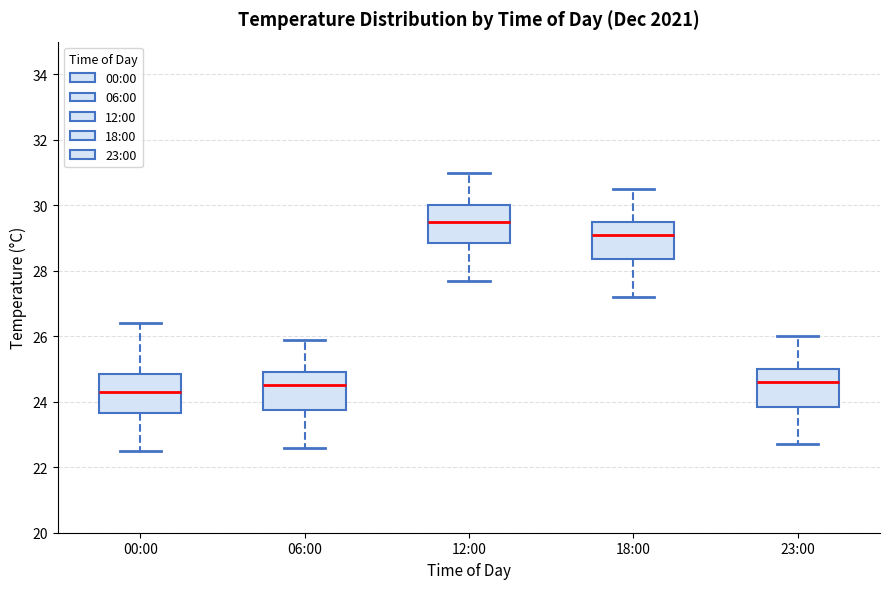

Reading left to right, read every box against the y-axis: the position of its median line, the range the box covers, and the ends of its whiskers. The values are not printed on the chart, so give them approximately, as read against the axis.

00:00: median 24.4, box 23.6 to 24.8, whiskers 22.6 to 26.4
06:00: median 24.6, box 23.8 to 25.0, whiskers 22.6 to 26.0
12:00: median 29.6, box 28.8 to 30.0, whiskers 27.8 to 31.0
18:00: median 29.2, box 28.4 to 29.6, whiskers 27.2 to 30.6
23:00: median 24.6, box 23.8 to 25.0, whiskers 22.8 to 26.0